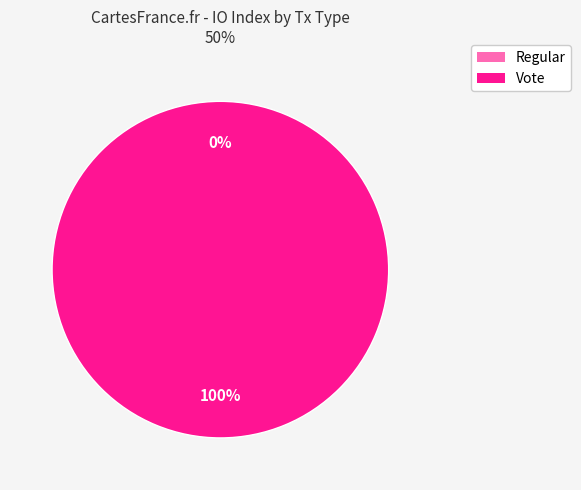

To the nearest percent, what is the average slice percentage?

50%